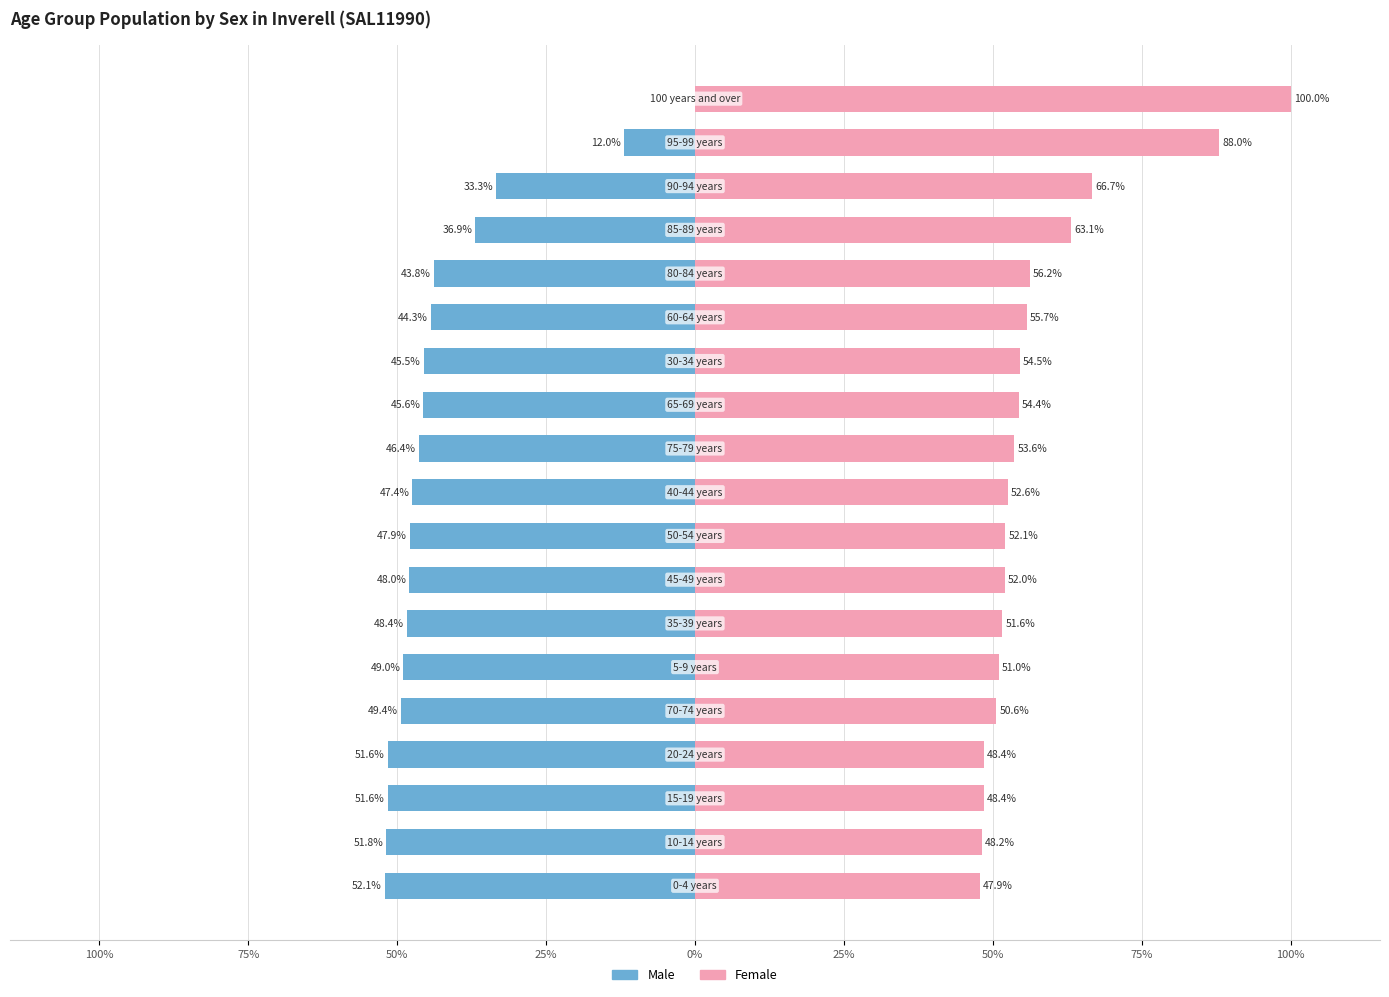

How many data points in Females are less than 52?

7